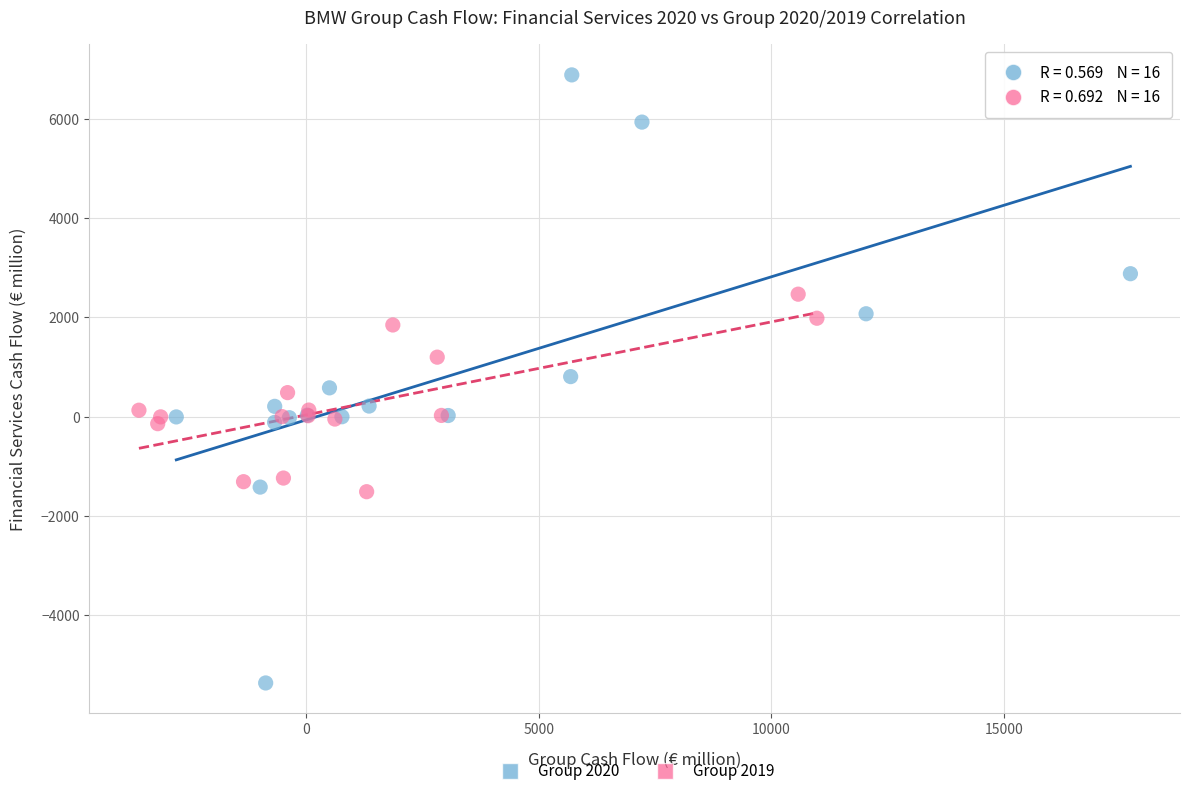

Which series has the largest Y range (max minus min)?

Group 2020